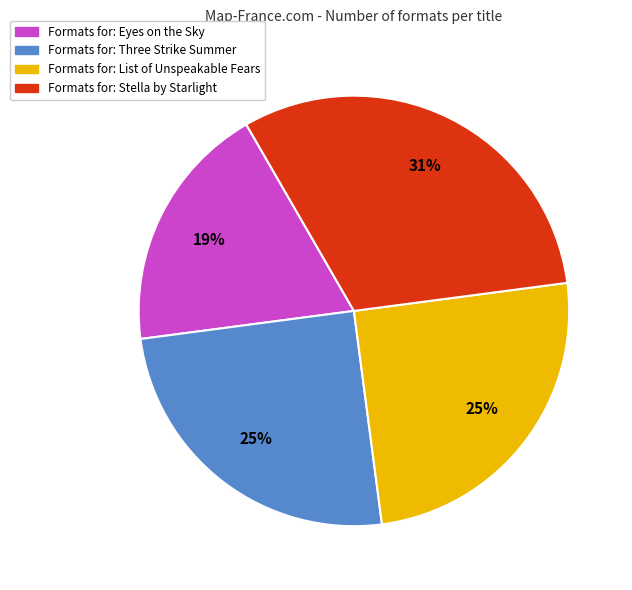

Does any single category account for the majority?

No